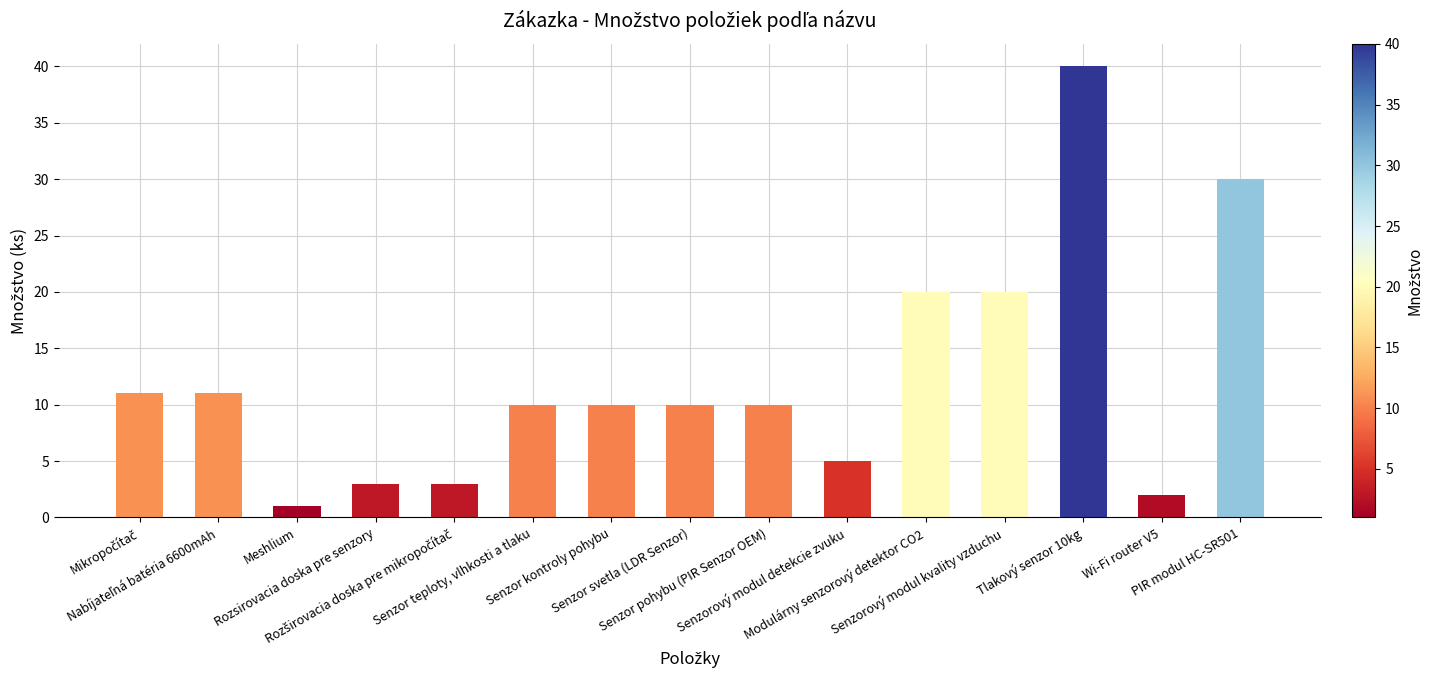

What is the average value?

12